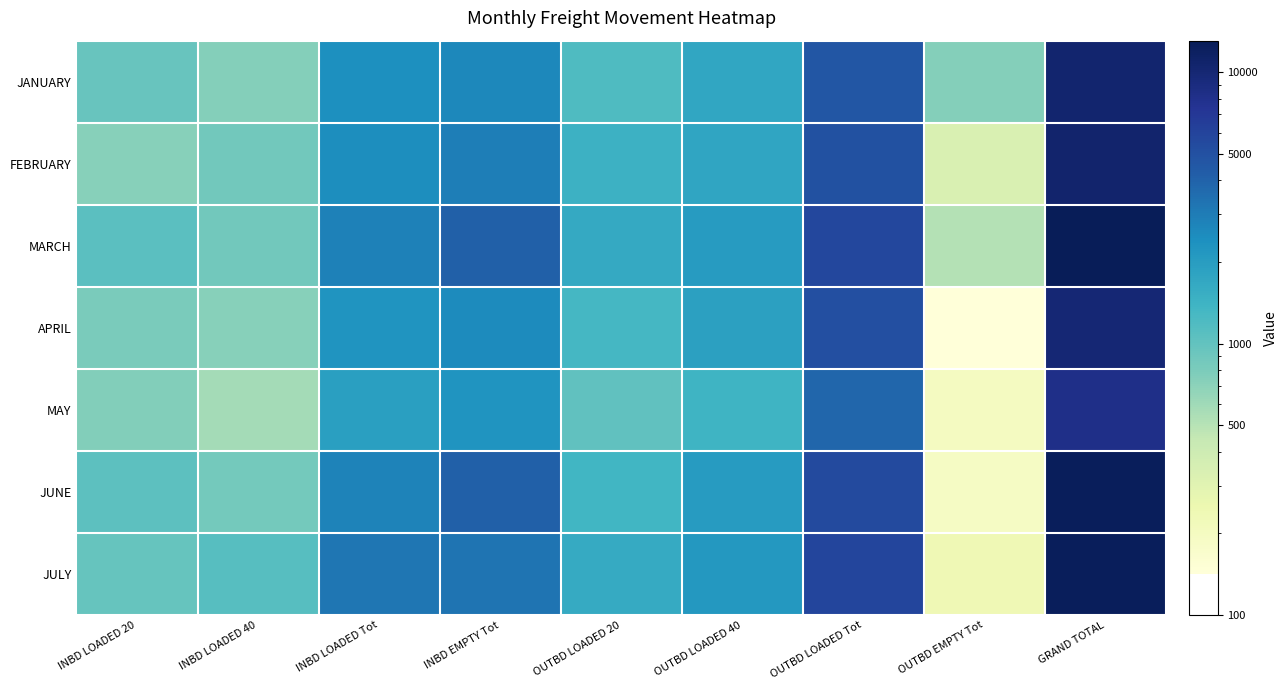

Which has a higher value, GRAND TOTAL or OUTBD LOADED 40?

GRAND TOTAL